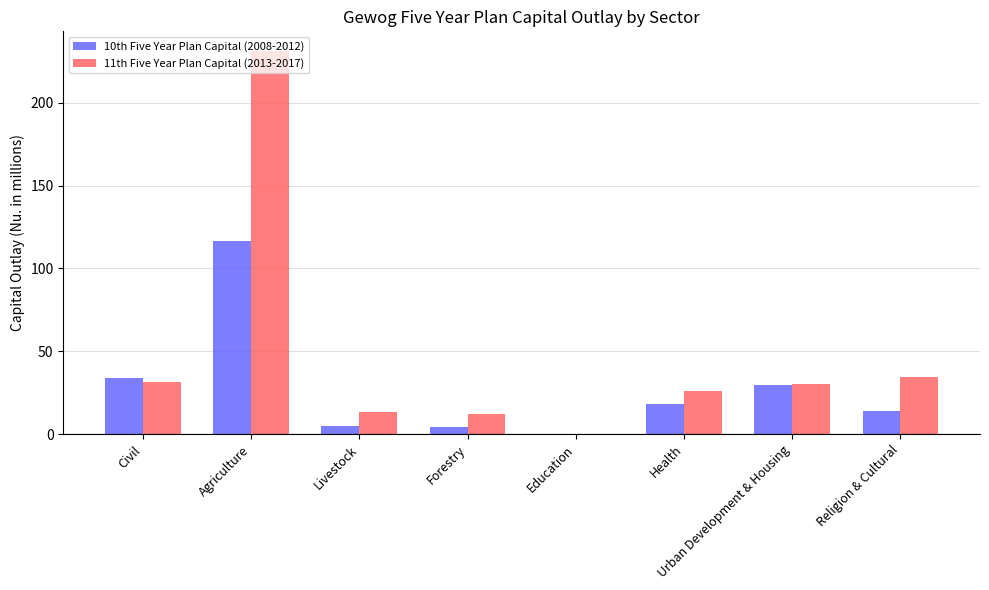

Does the chart contain stacked bars?

No